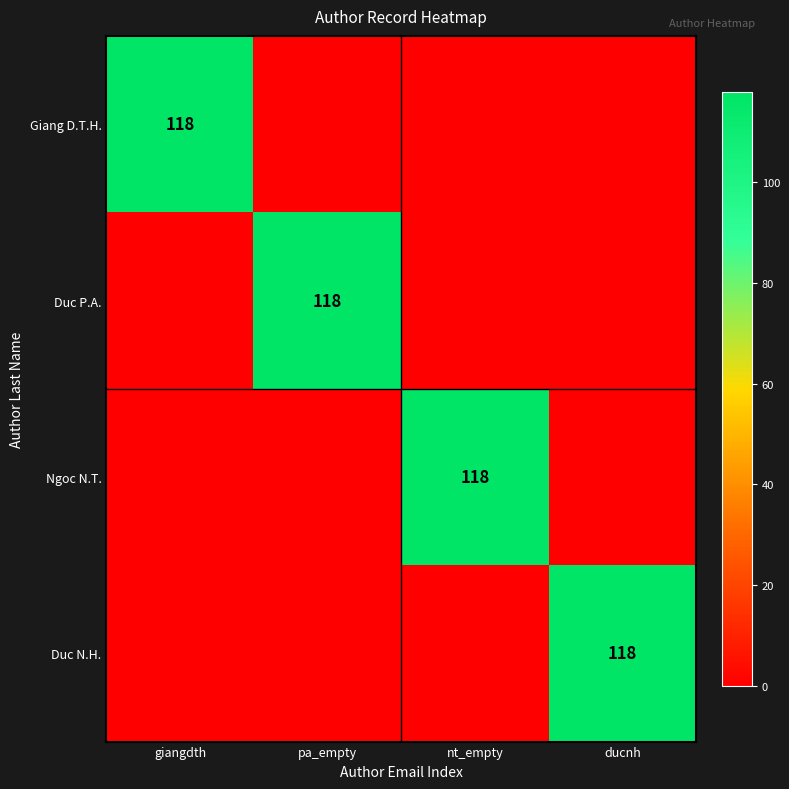

True or false: Ngoc N.T. has a value of 118 at nt_empty.

True